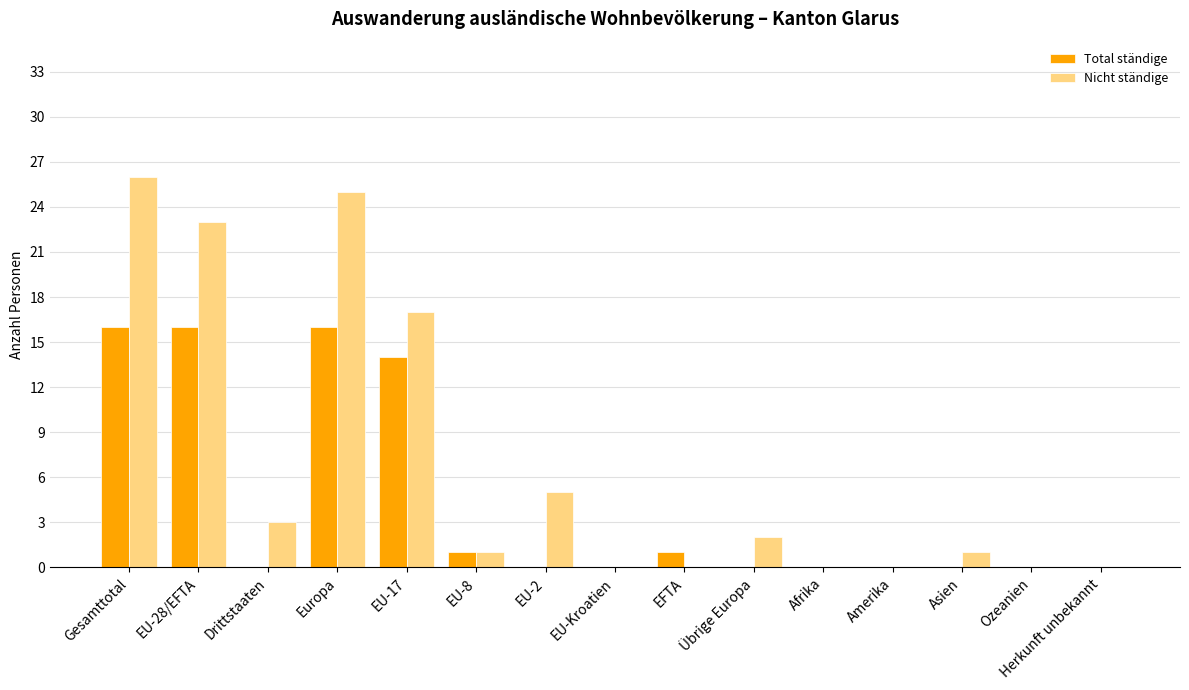

Which series has the largest total across all categories?

Nicht ständige